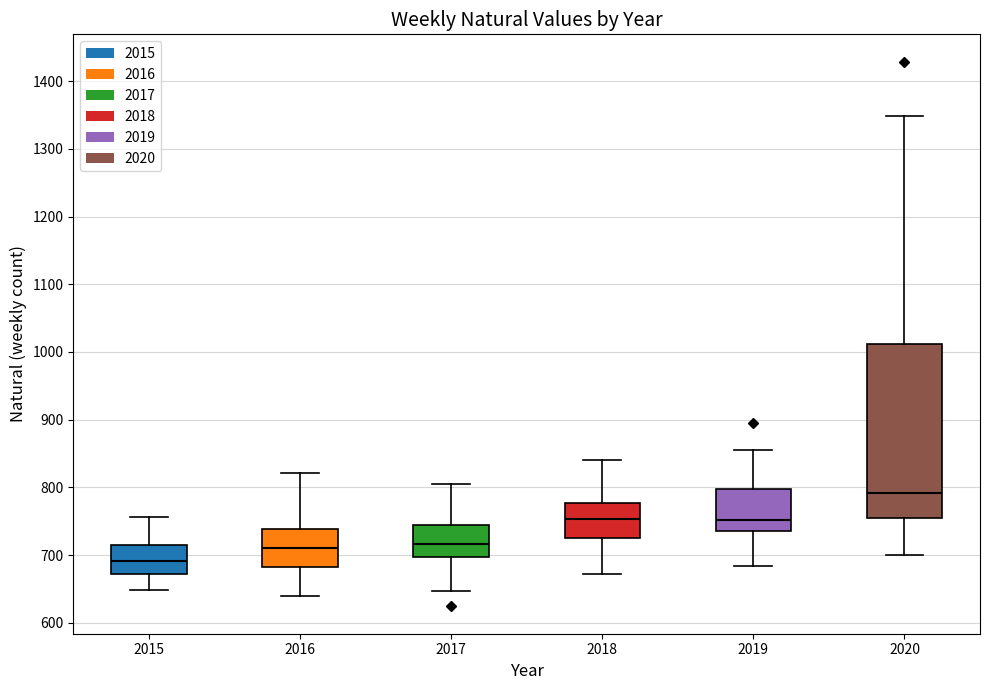

Where does the upper whisker of the box at x = 2016 end on the y-axis? The values are not printed on the chart, so give them approximately, as read against the axis.

820